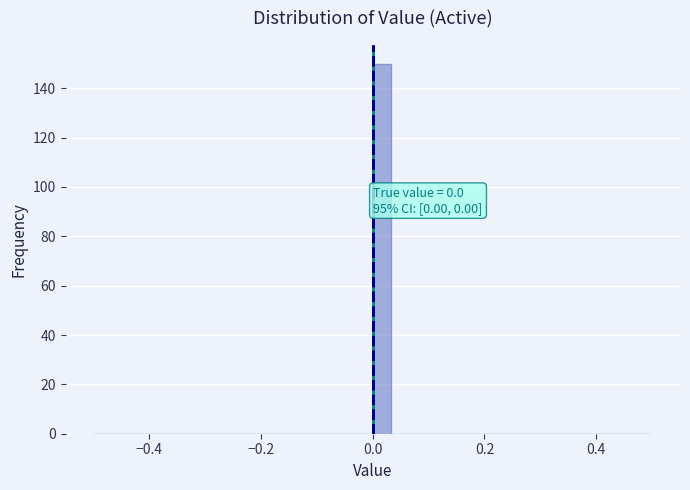

Read against the x-axis, roughly where is the centre of the tallest bar?

0.02